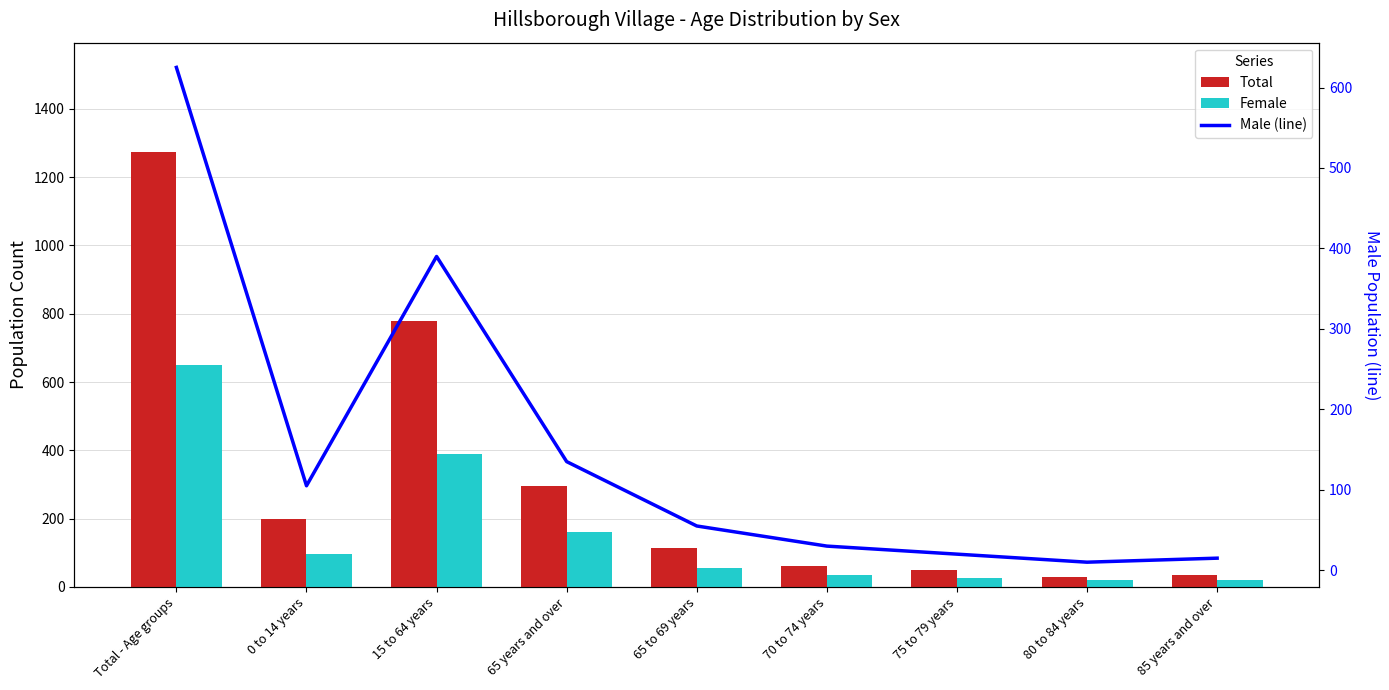

Is the value of Female at 65 years and over greater than the value of Male (line) at 75 to 79 years?

Yes